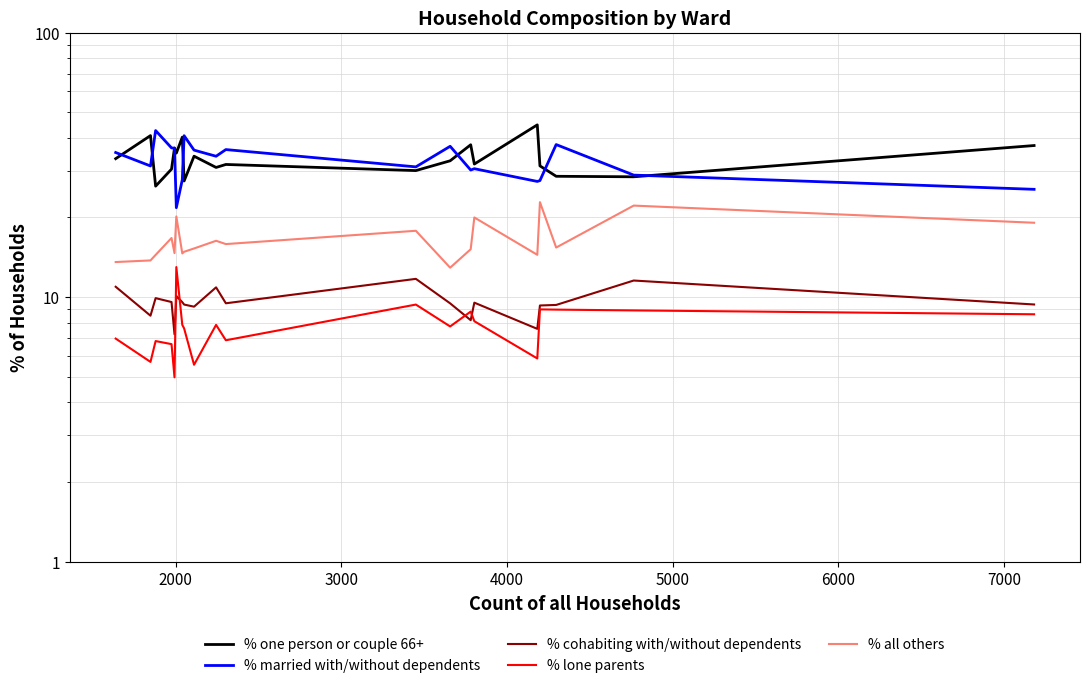

What are all the series names shown in the legend?

% one person or couple 66+, % married with/without dependents, % cohabiting with/without dependents, % lone parents, % all others